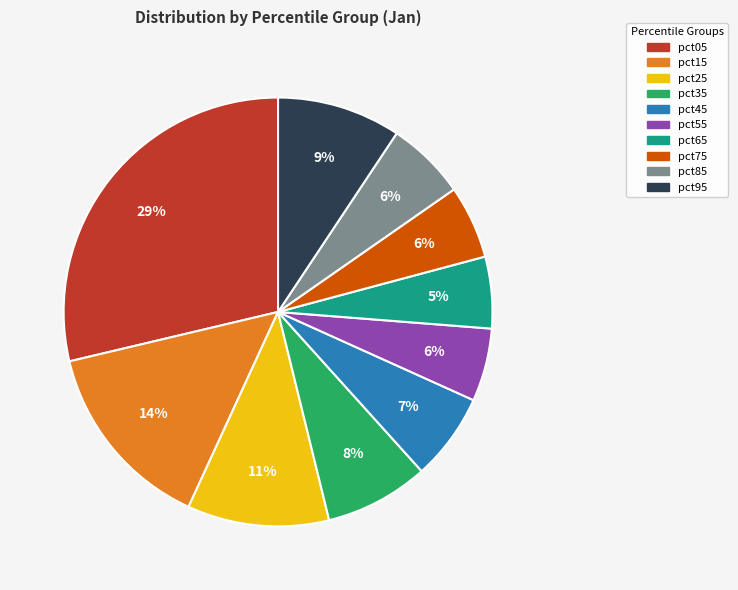

To the nearest percent, what percentage of the pie is pct35?

8%